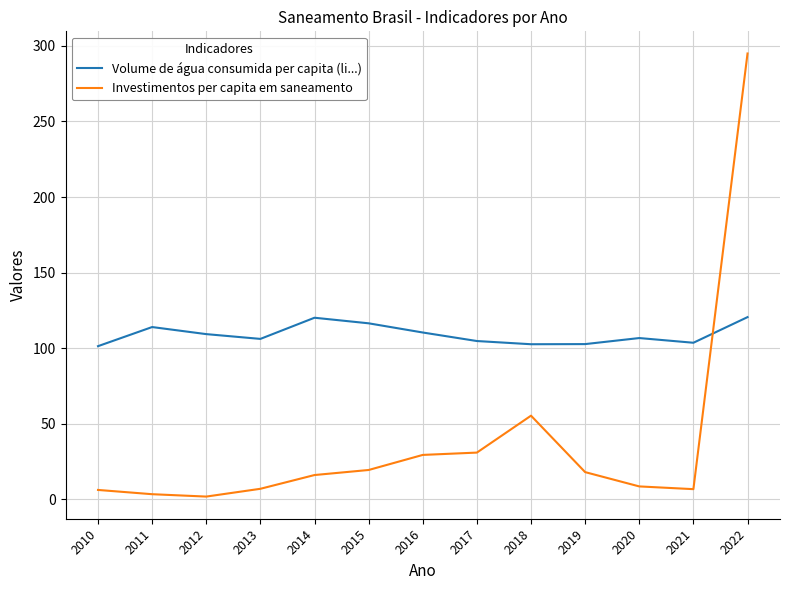

At 2010, list the series in order from smallest to largest.

Investimentos per capita em saneamento, Volume de água consumida per capita (li...)